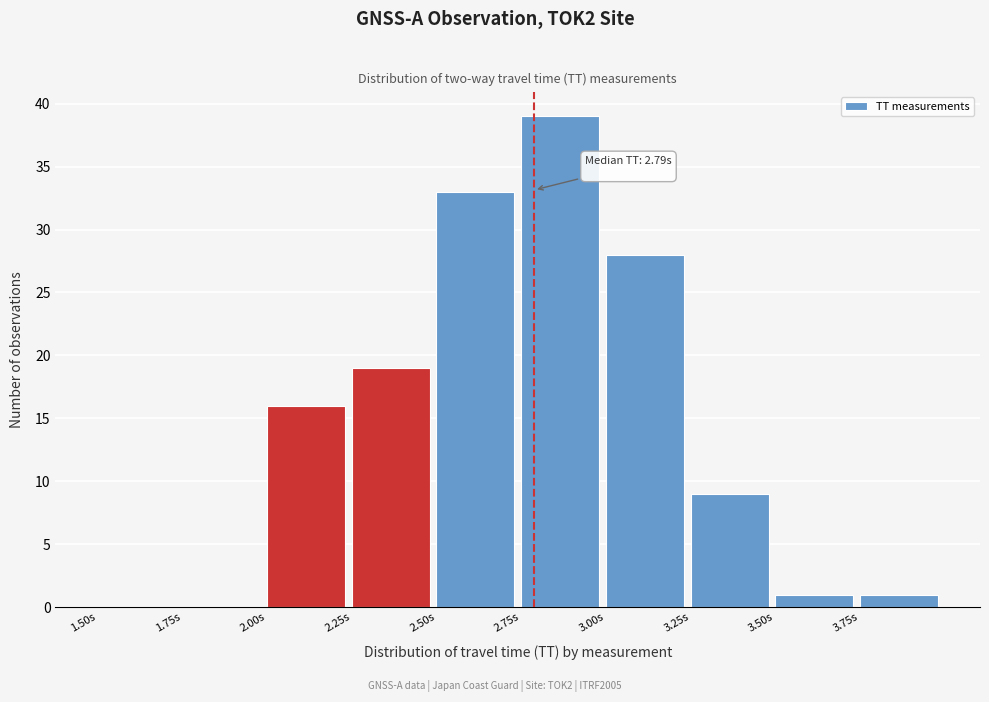

Over which range of the x-axis is the bar tallest?

2.75 to 3.00